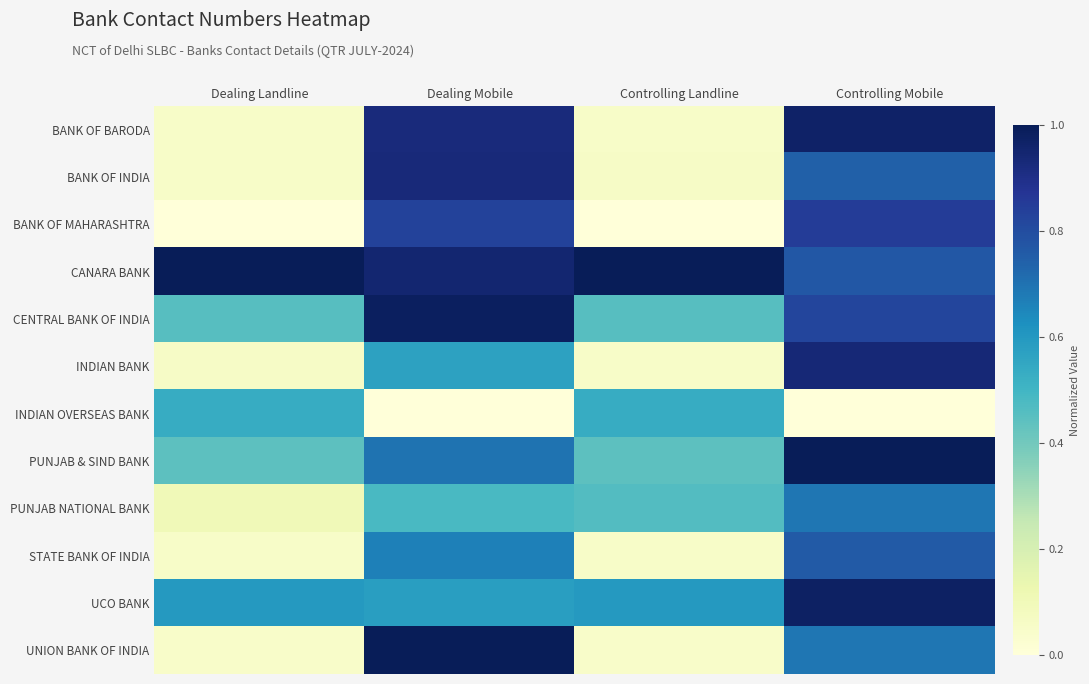

Reading right to left, extract all data points from this chart.

BANK OF BARODA: Controlling Mobile=1.0	Controlling Landline=0.1	Dealing Mobile=0.9	Dealing Landline=0.1
BANK OF INDIA: Controlling Mobile=0.7	Controlling Landline=0.1	Dealing Mobile=0.9	Dealing Landline=0.1
BANK OF MAHARASHTRA: Controlling Mobile=0.8	Controlling Landline=0.0	Dealing Mobile=0.8	Dealing Landline=0.0
CANARA BANK: Controlling Mobile=0.8	Controlling Landline=1.0	Dealing Mobile=0.9	Dealing Landline=1.0
CENTRAL BANK OF INDIA: Controlling Mobile=0.8	Controlling Landline=0.5	Dealing Mobile=1.0	Dealing Landline=0.5
INDIAN BANK: Controlling Mobile=0.9	Controlling Landline=0.1	Dealing Mobile=0.6	Dealing Landline=0.1
INDIAN OVERSEAS BANK: Controlling Mobile=0.0	Controlling Landline=0.5	Dealing Mobile=0.0	Dealing Landline=0.5
PUNJAB & SIND BANK: Controlling Mobile=1.0	Controlling Landline=0.4	Dealing Mobile=0.7	Dealing Landline=0.4
PUNJAB NATIONAL BANK: Controlling Mobile=0.7	Controlling Landline=0.5	Dealing Mobile=0.5	Dealing Landline=0.1
STATE BANK OF INDIA: Controlling Mobile=0.8	Controlling Landline=0.1	Dealing Mobile=0.7	Dealing Landline=0.1
UCO BANK: Controlling Mobile=1.0	Controlling Landline=0.6	Dealing Mobile=0.6	Dealing Landline=0.6
UNION BANK OF INDIA: Controlling Mobile=0.7	Controlling Landline=0.0	Dealing Mobile=1.0	Dealing Landline=0.0